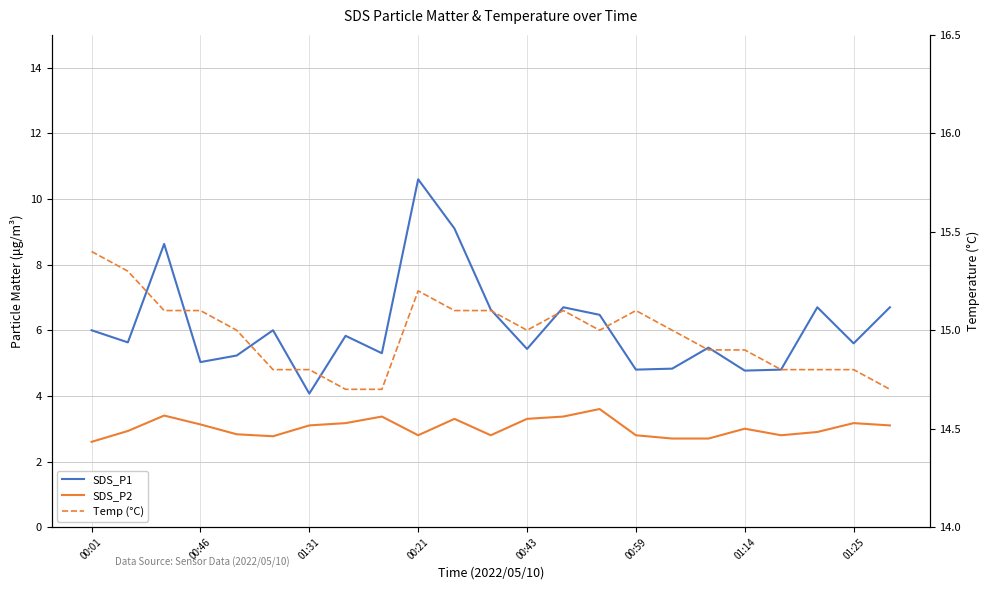

Is the value of SDS_P2 at 01:25 greater than the value of SDS_P1 at 11?

No